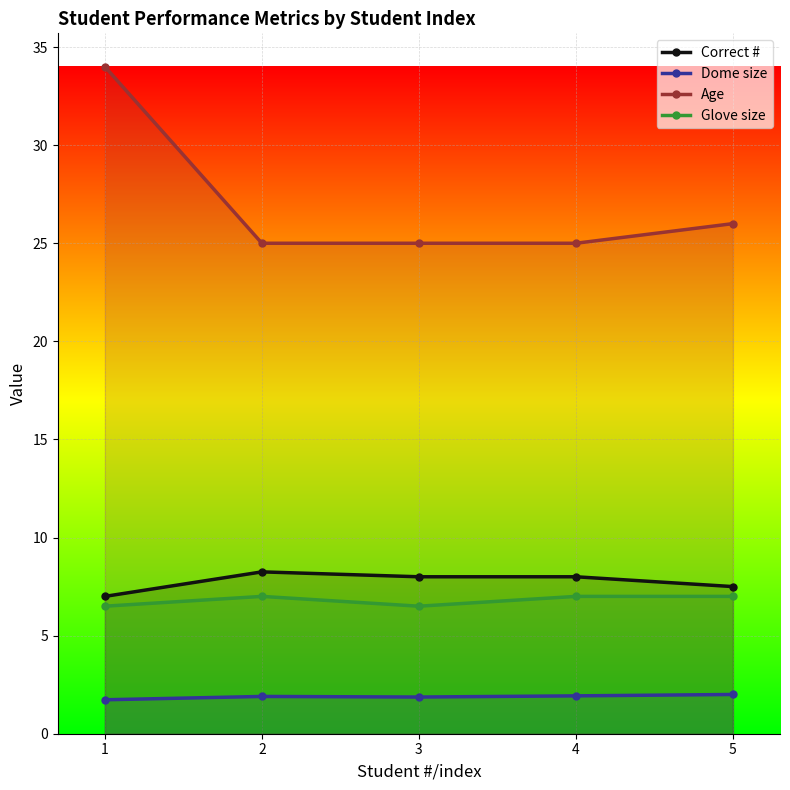

Between 1 and 5, which series saw the biggest shift?

Age